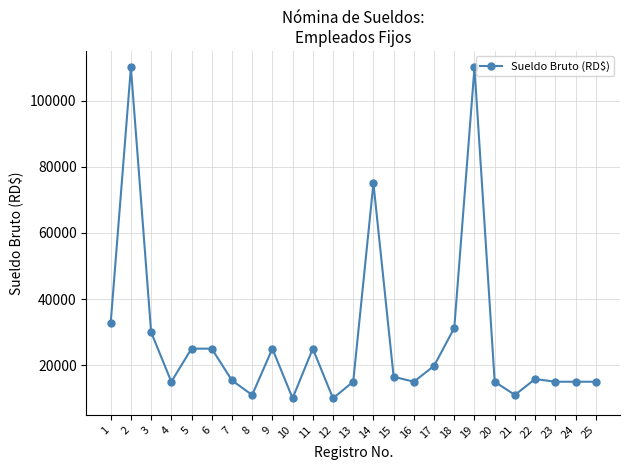

Where is the first local minimum?

4